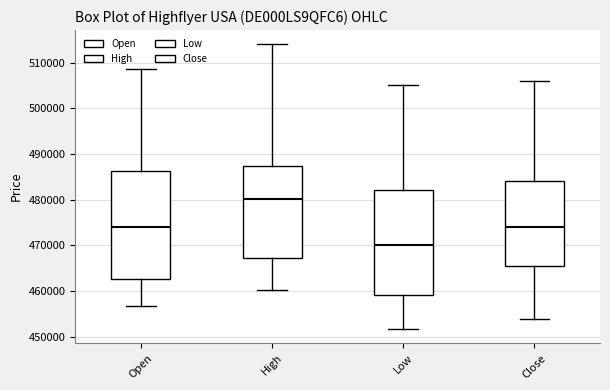

Reading left to right, read every box against the y-axis: the position of its median line, the range the box covers, and the ends of its whiskers. The values are not printed on the chart, so give them approximately, as read against the axis.

Open: median 474000, box 463000 to 486000, whiskers 457000 to 509000
High: median 480000, box 467000 to 487000, whiskers 460000 to 514000
Low: median 470000, box 459000 to 482000, whiskers 452000 to 505000
Close: median 474000, box 466000 to 484000, whiskers 454000 to 506000